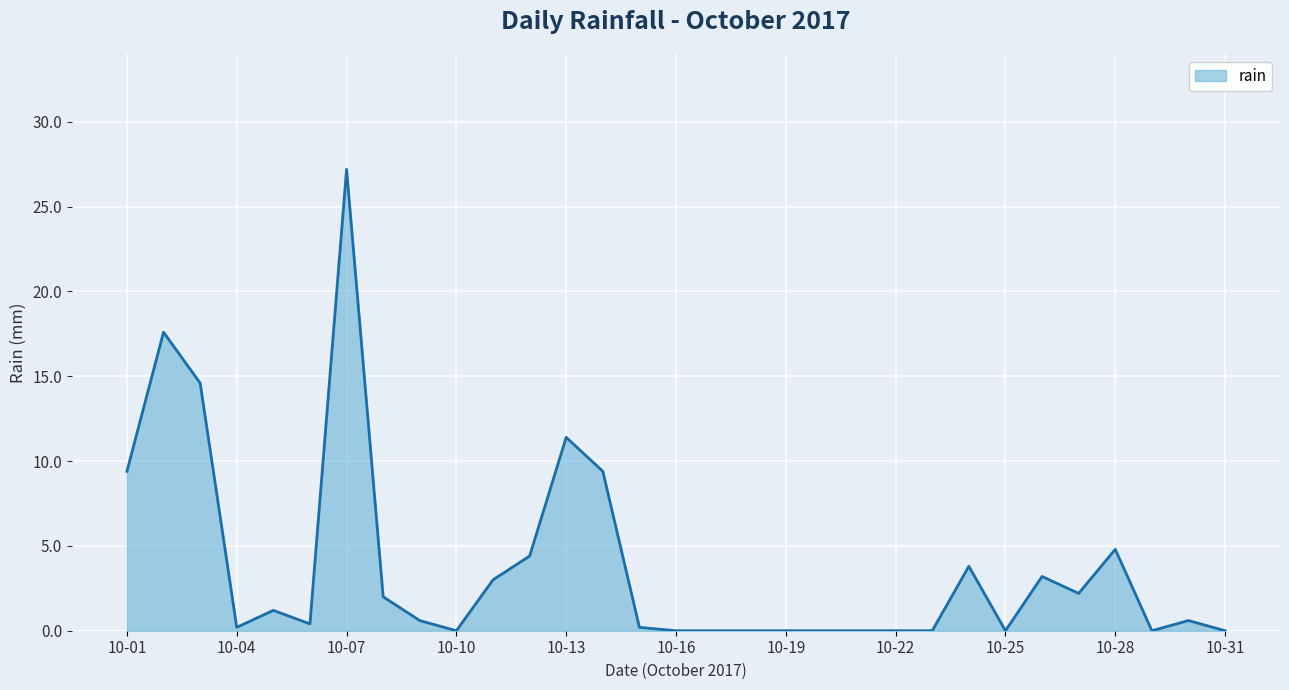

How many distinct data groups are displayed?

1